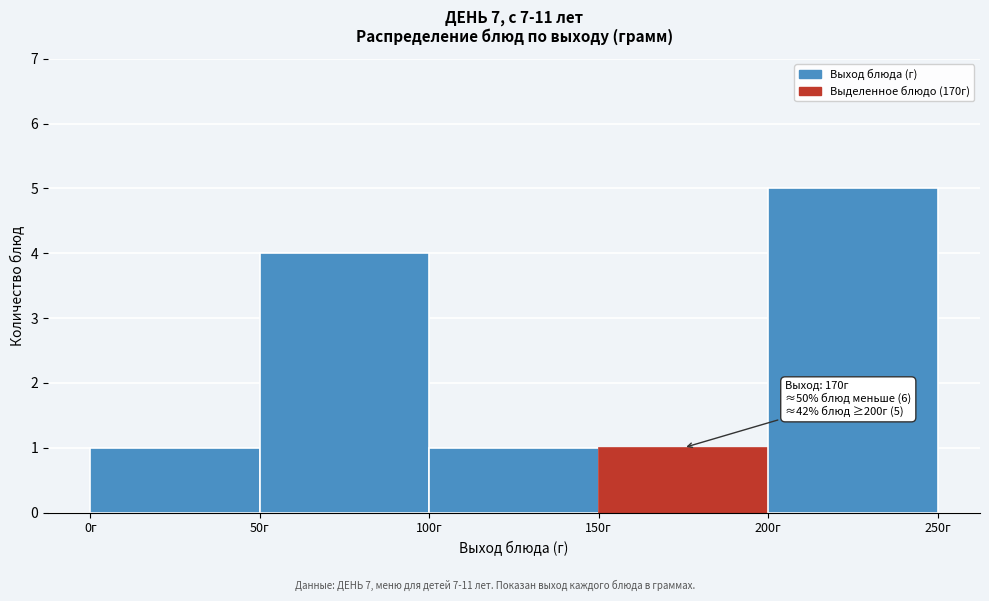

Over which range of the x-axis is the bar tallest?

200 to 250